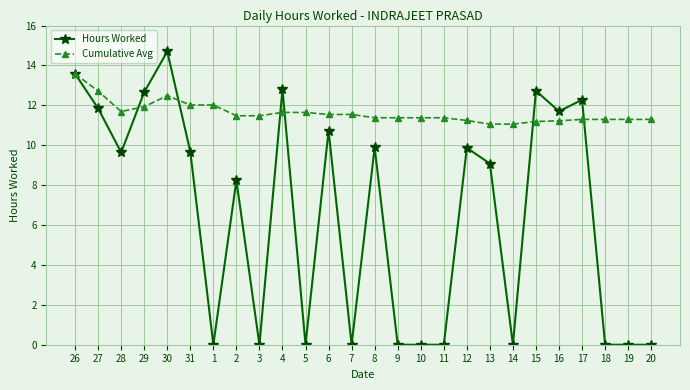

What is the difference between the Cumulative Avg values at 3 and 28?

0.2